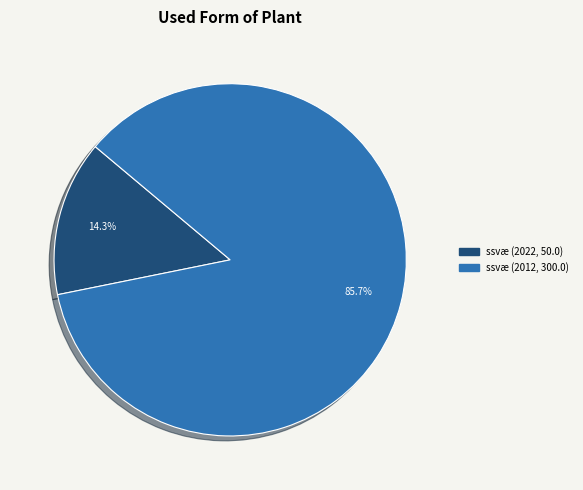

Is there any slice that represents more than half of the pie?

Yes